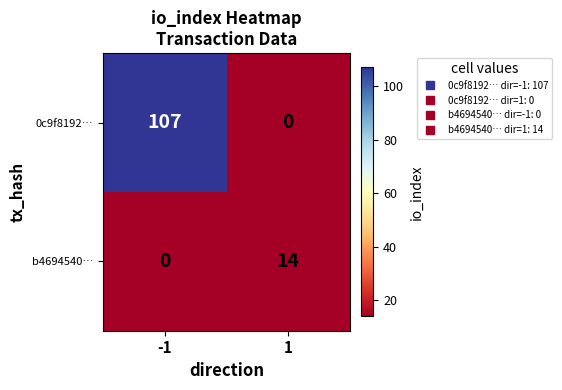

List the labels in order of 0c9f8192… value, largest first.

-1, 1